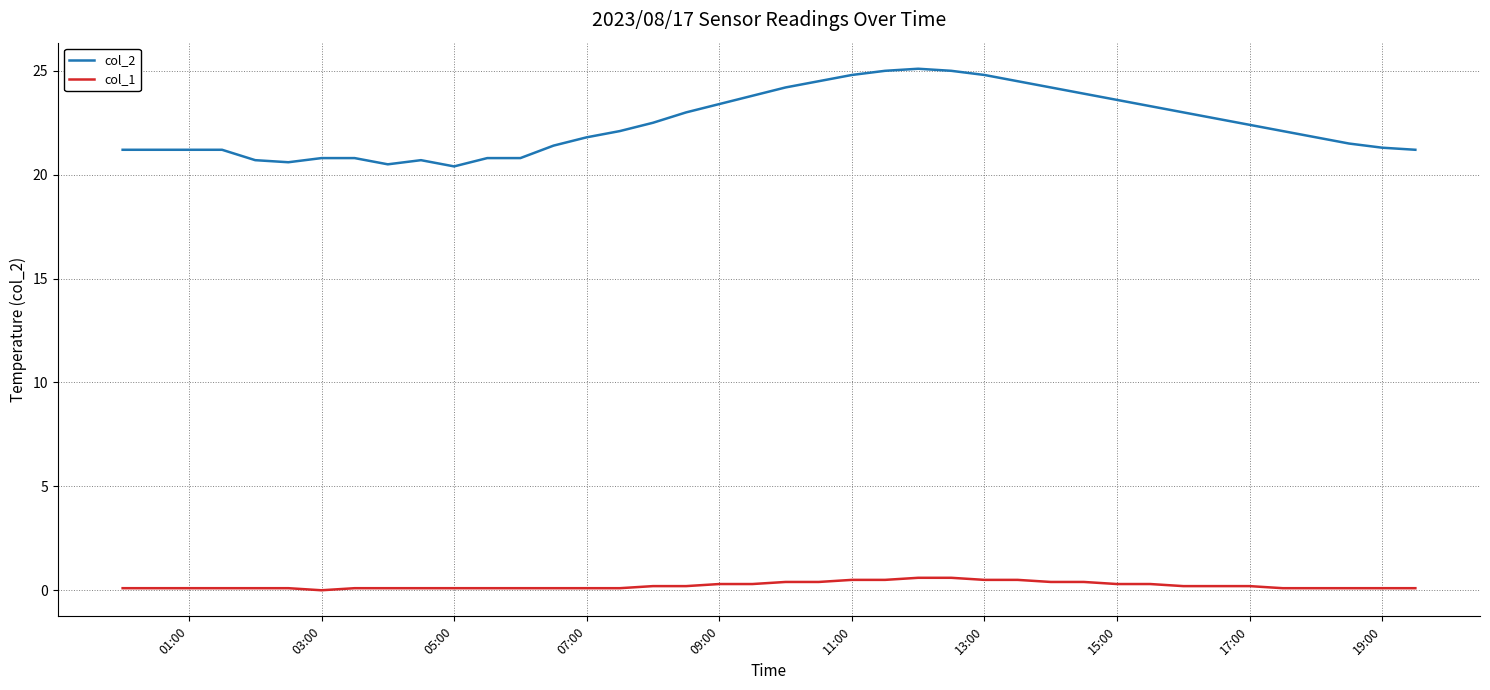

Which series has the largest total across all categories?

col_2